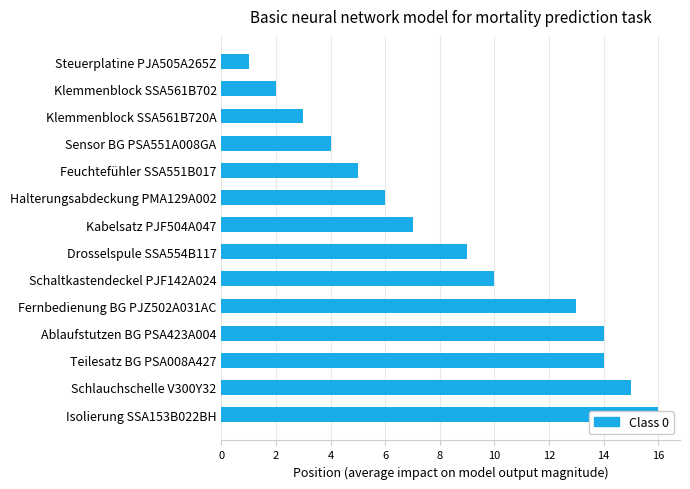

Where does the data first go above 9?

Schaltkastendeckel PJF142A024